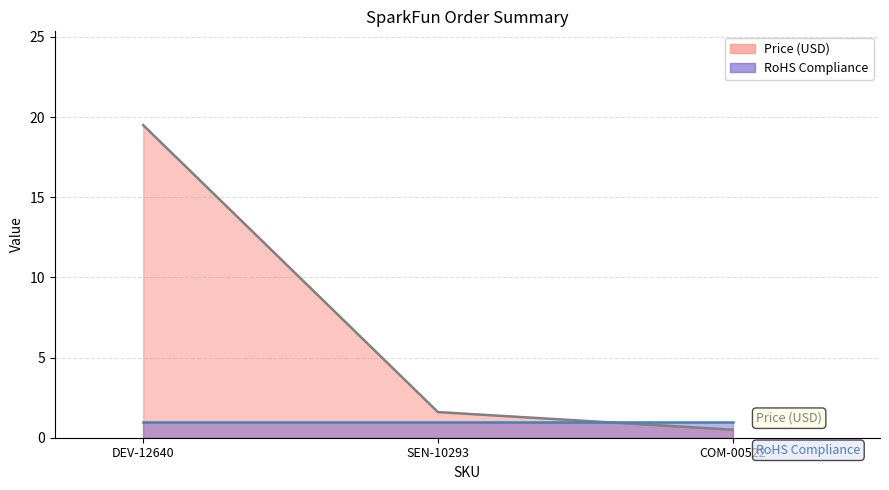

What is the label of the 3rd point from the left?

COM-00522